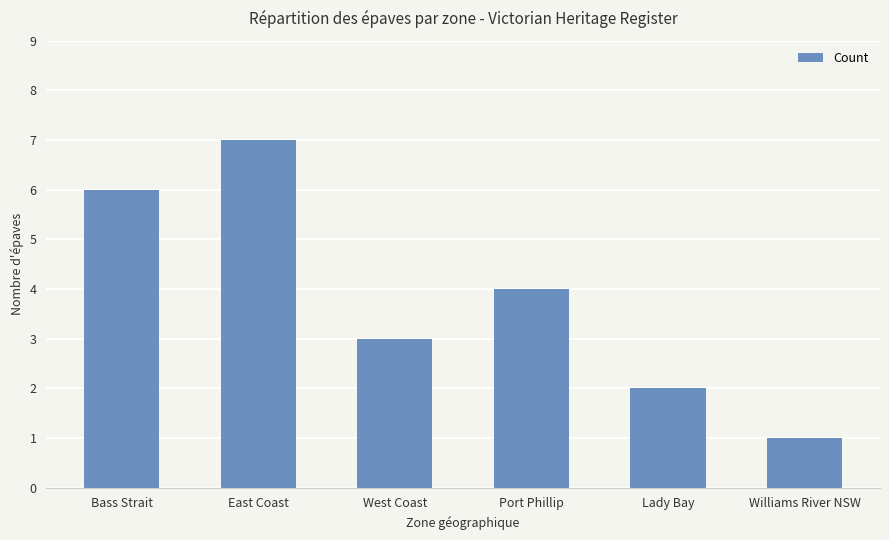

Where is the data nearest to the value 4?

Port Phillip